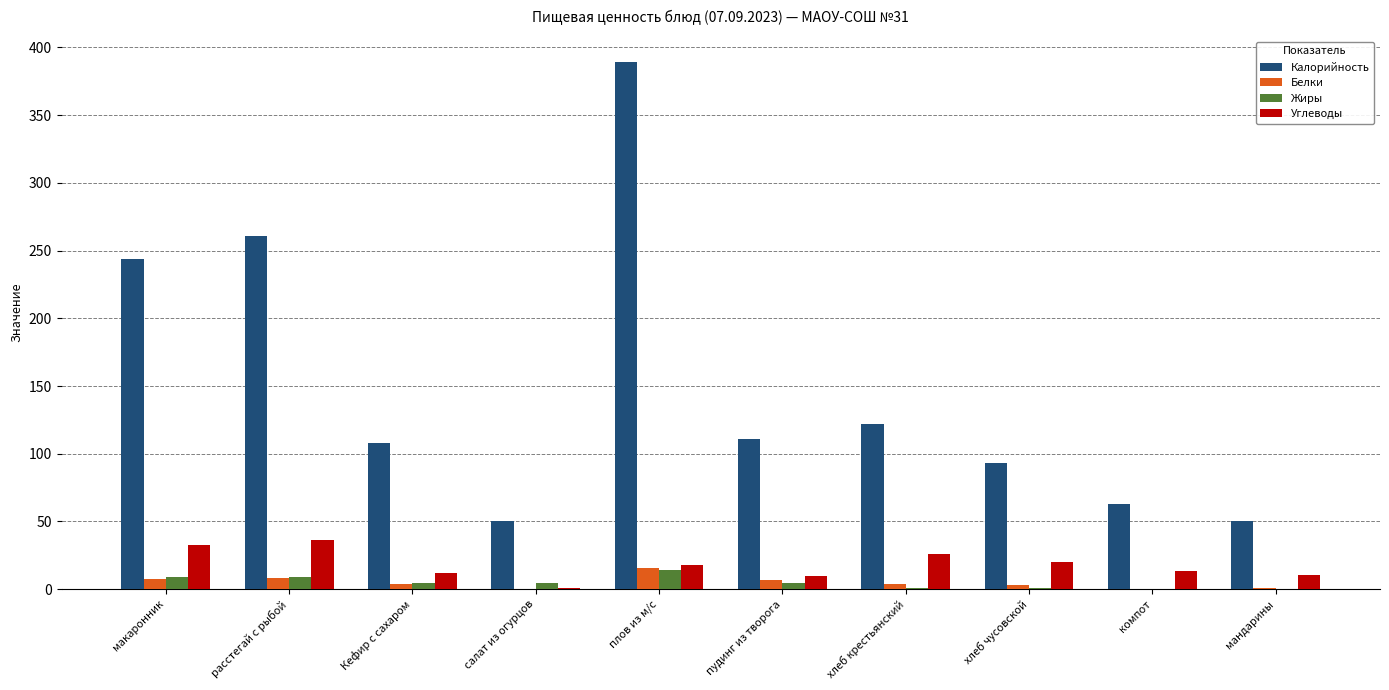

What is the sum of the Калорийность values at макаронник and Кефир с сахаром?

352.0